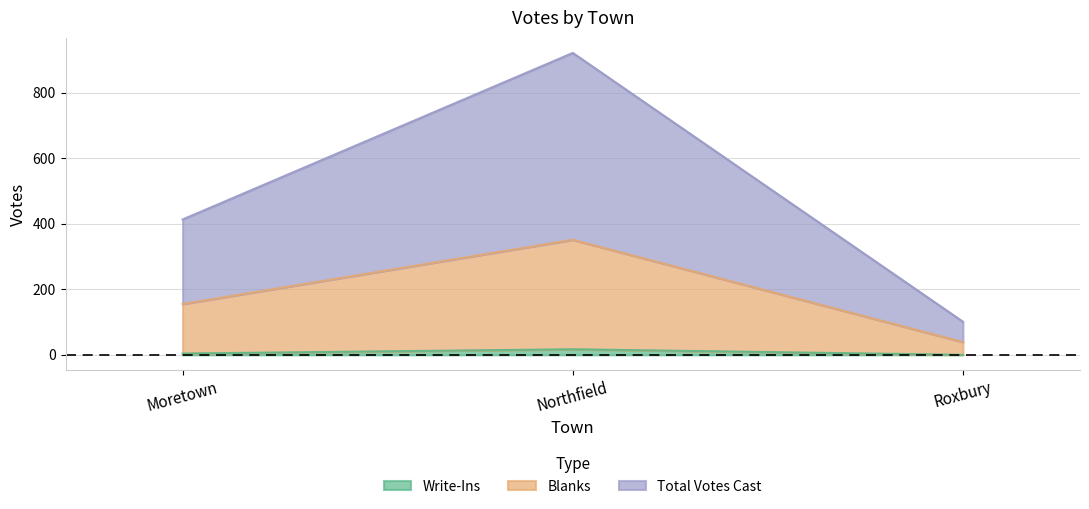

What is the average value of the Write-Ins series?

7